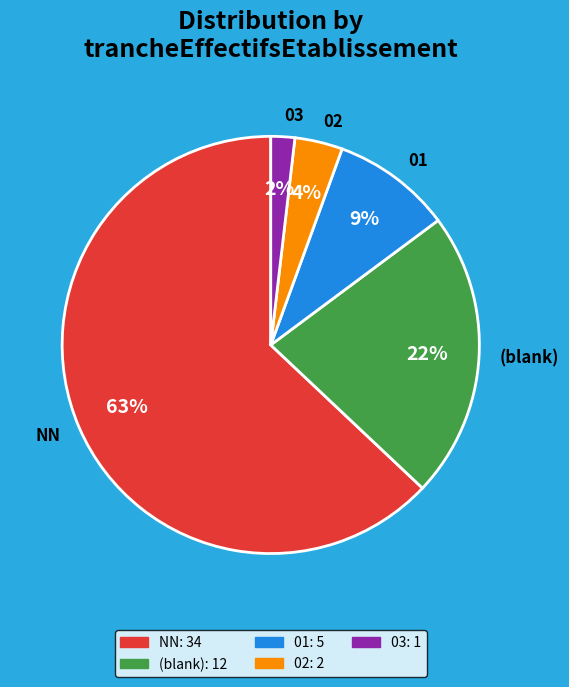

How many slices are in this pie chart?

5